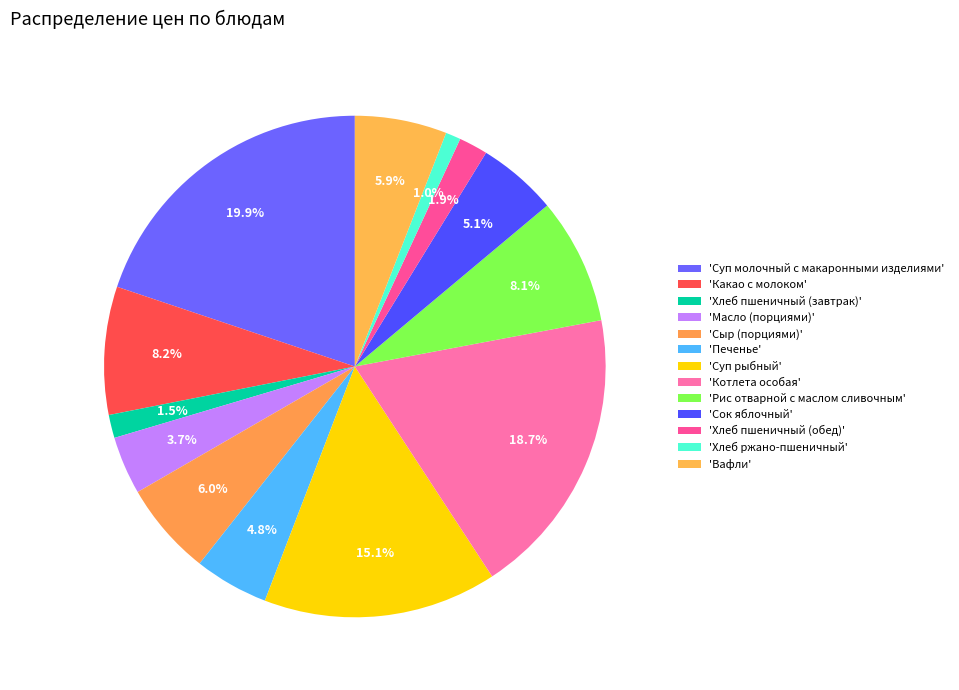

Rank the categories by value from highest to lowest.

Суп молочный с макаронными изделиями, Котлета особая, Суп рыбный, Какао с молоком, Рис отварной с маслом сливочным, Сыр (порциями), Вафли, Сок яблочный, Печенье, Масло (порциями), Хлеб пшеничный (обед), Хлеб пшеничный (завтрак), Хлеб ржано-пшеничный